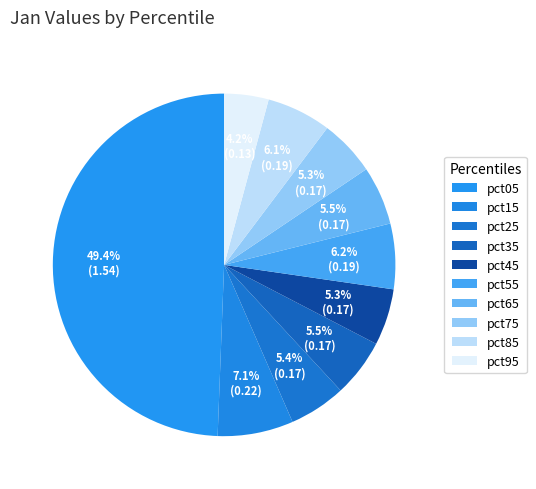

Rank the categories by value from lowest to highest.

pct95, pct75, pct45, pct25, pct35, pct65, pct85, pct55, pct15, pct05